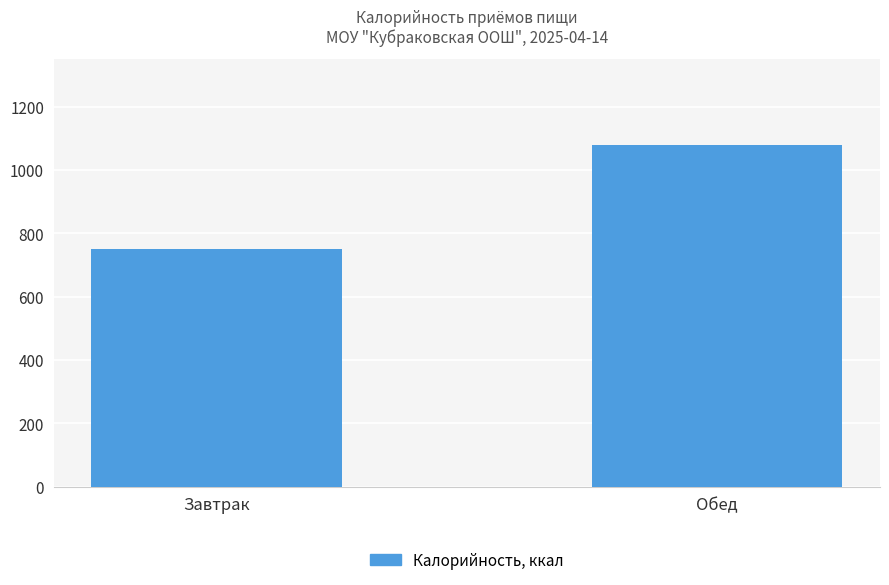

What is the label of the 2nd bar from the right?

Завтрак